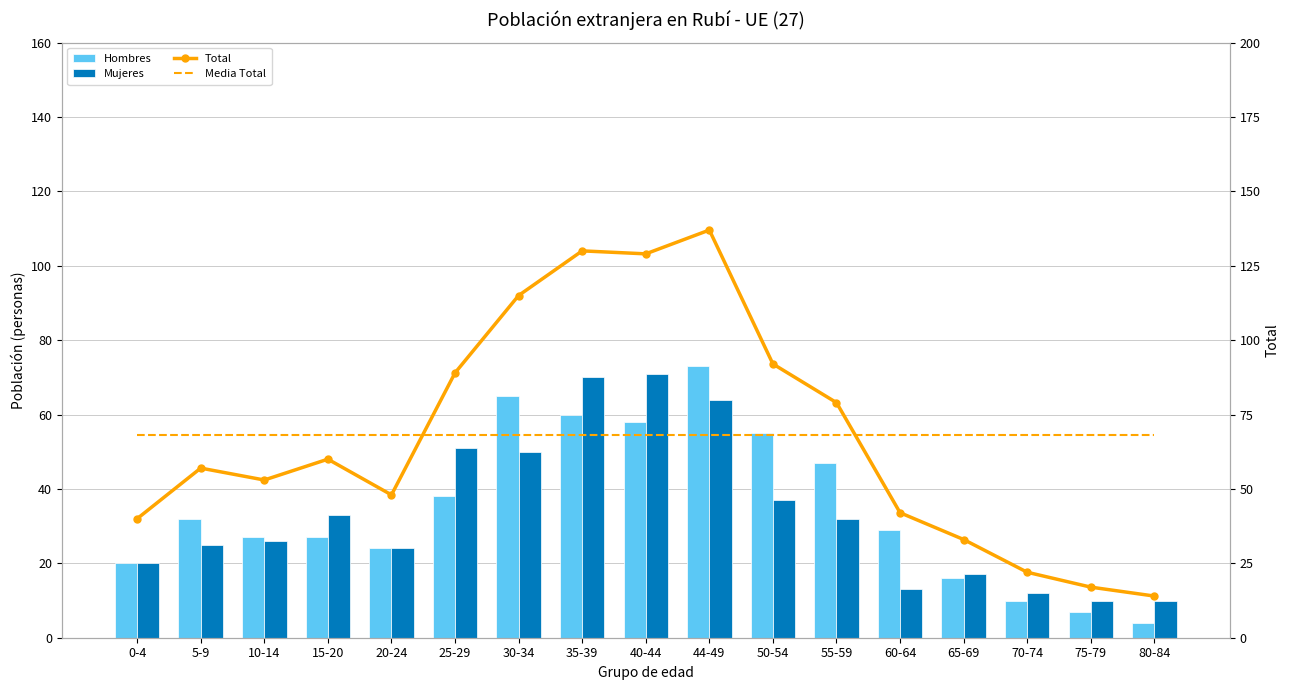

The value of Mujeres at 25-29 is 31.0. True or false?

False